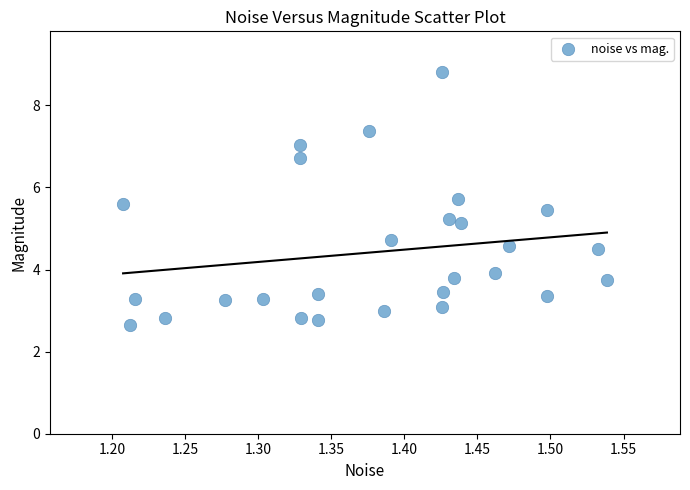

What Y value in the scatter plot is closest to 5?

5.1